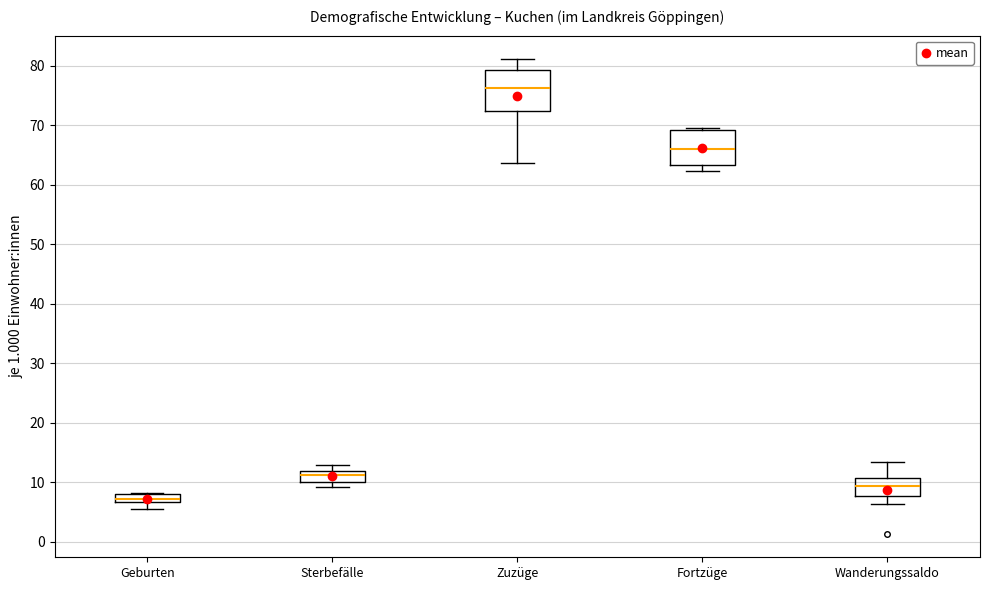

Which box has the lowest median line?

Geburten